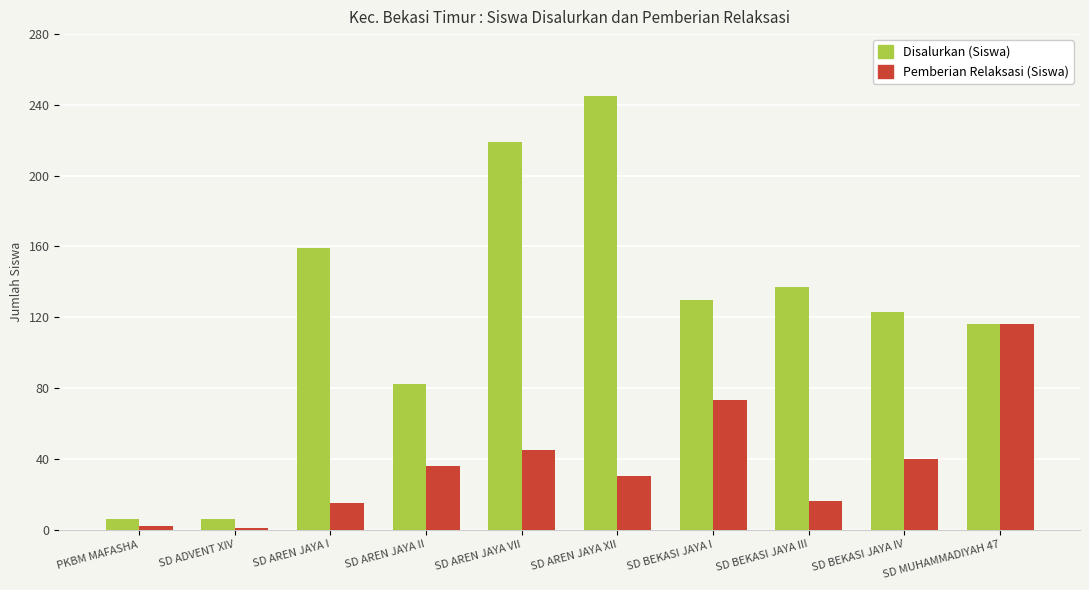

What is the sum of the Disalurkan (Siswa) values at SD AREN JAYA II and SD MUHAMMADIYAH 47?

198